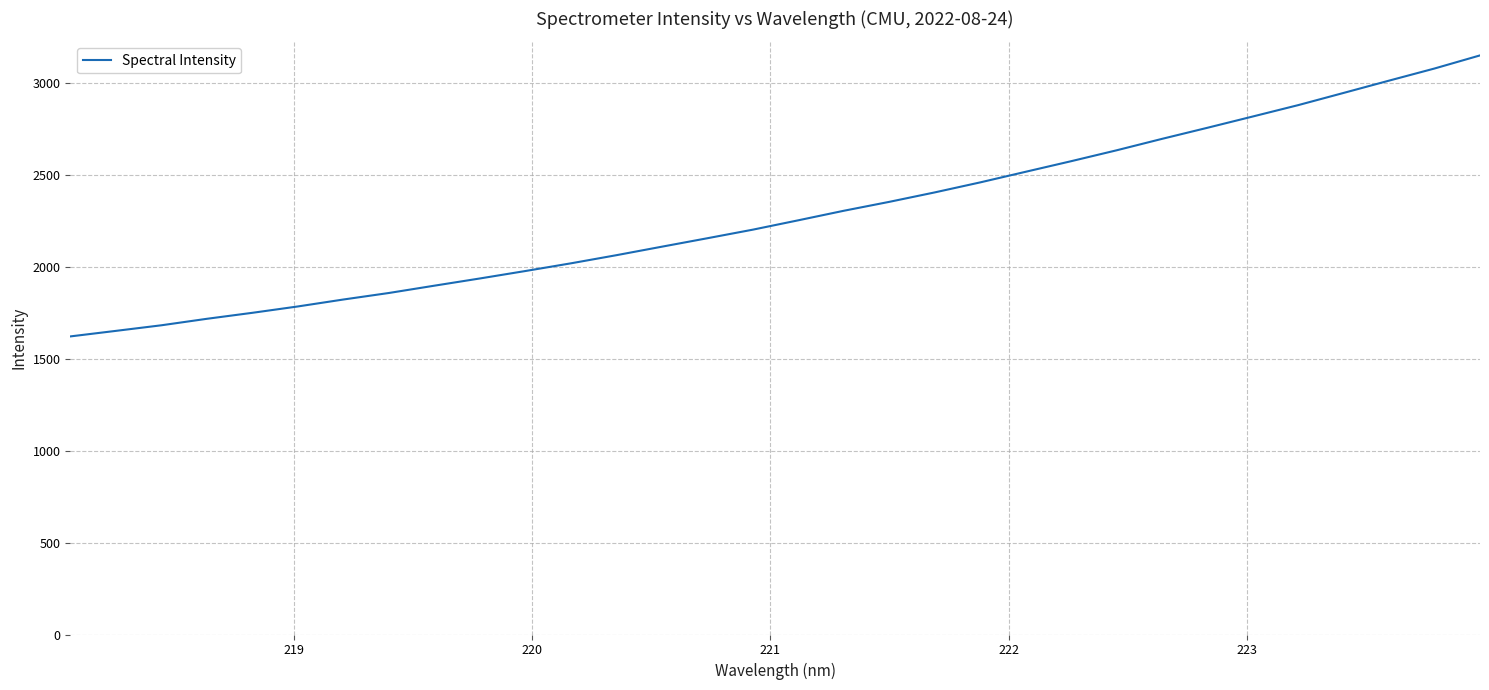

What is the difference between the maximum and minimum values?

1528.1